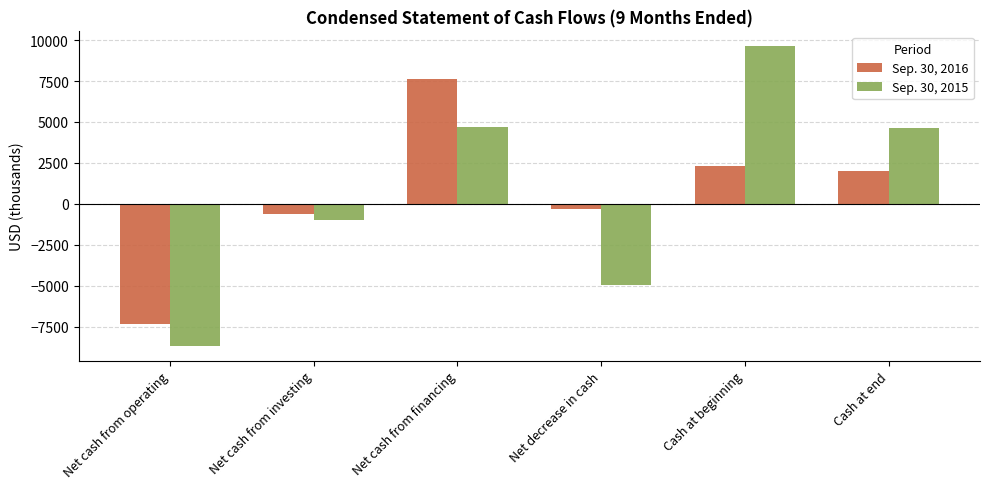

Where does the Sep. 30, 2015 series first go above 4661?

Net cash from financing